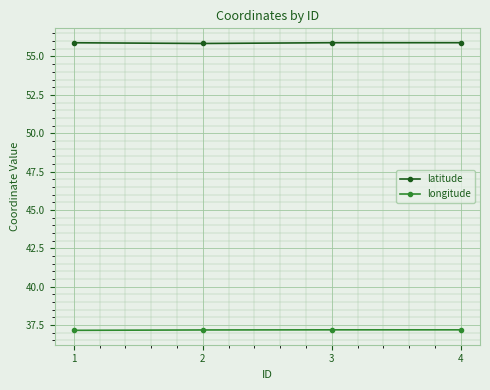

What is the average value of the latitude series?

55.9